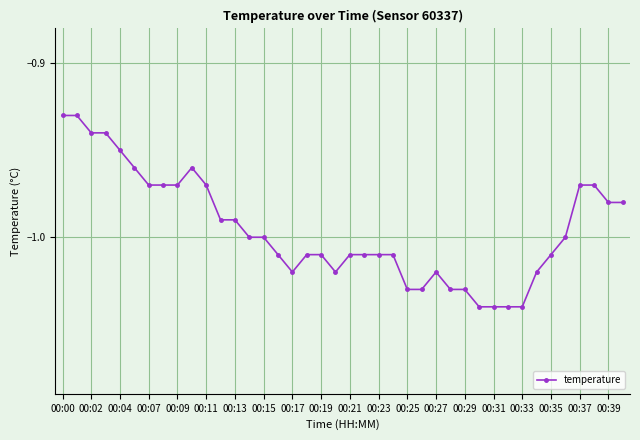

At which label is the value closest to 0?

00:00